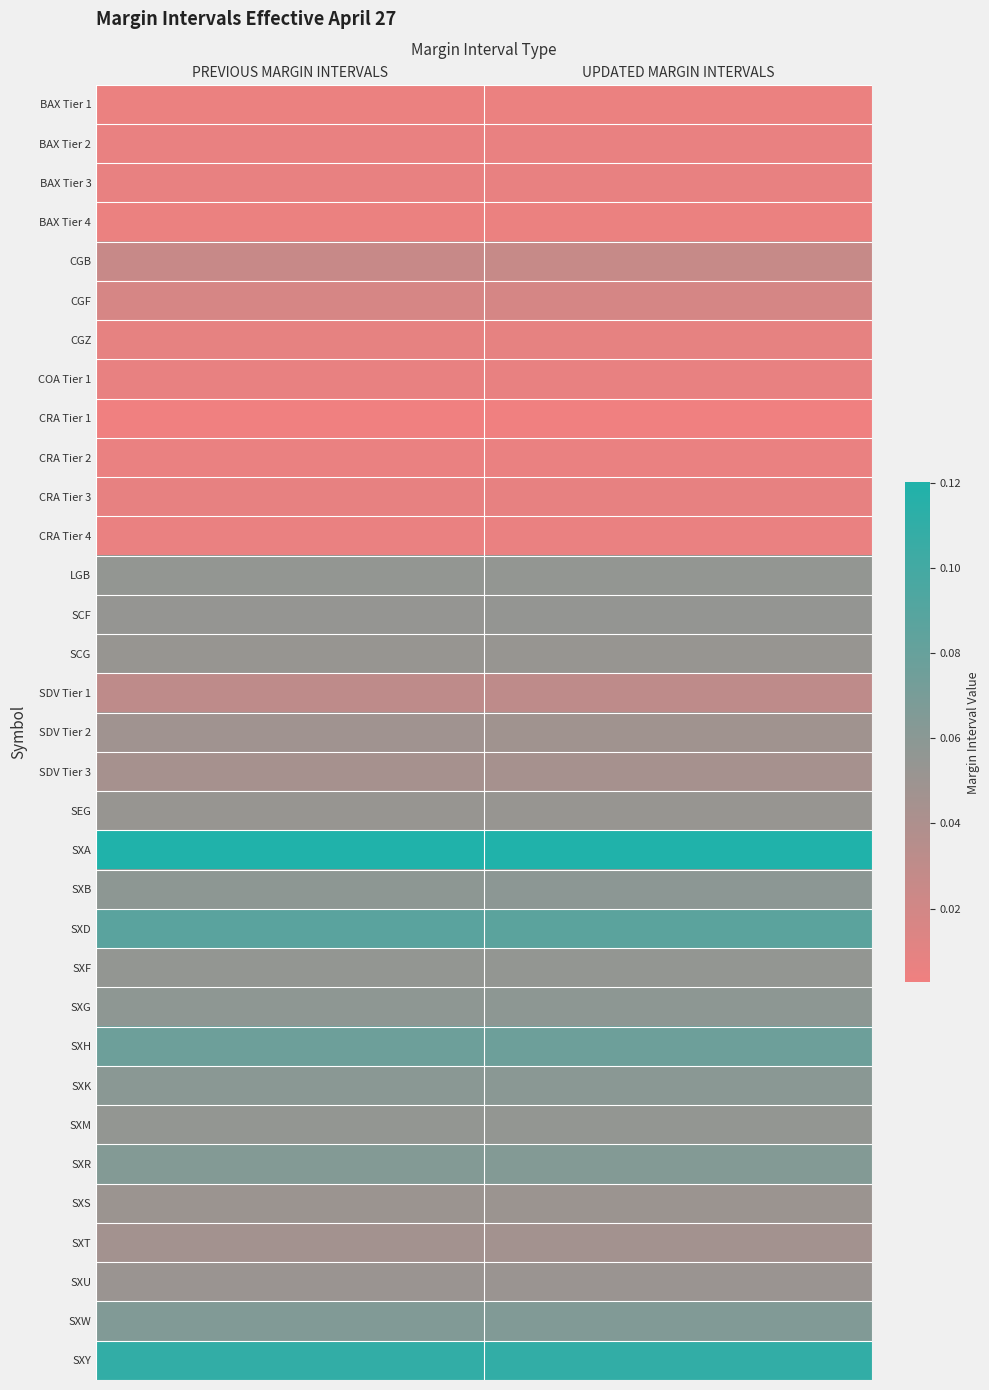

Between UPDATED MARGIN INTERVALS and PREVIOUS MARGIN INTERVALS, which is larger?

UPDATED MARGIN INTERVALS